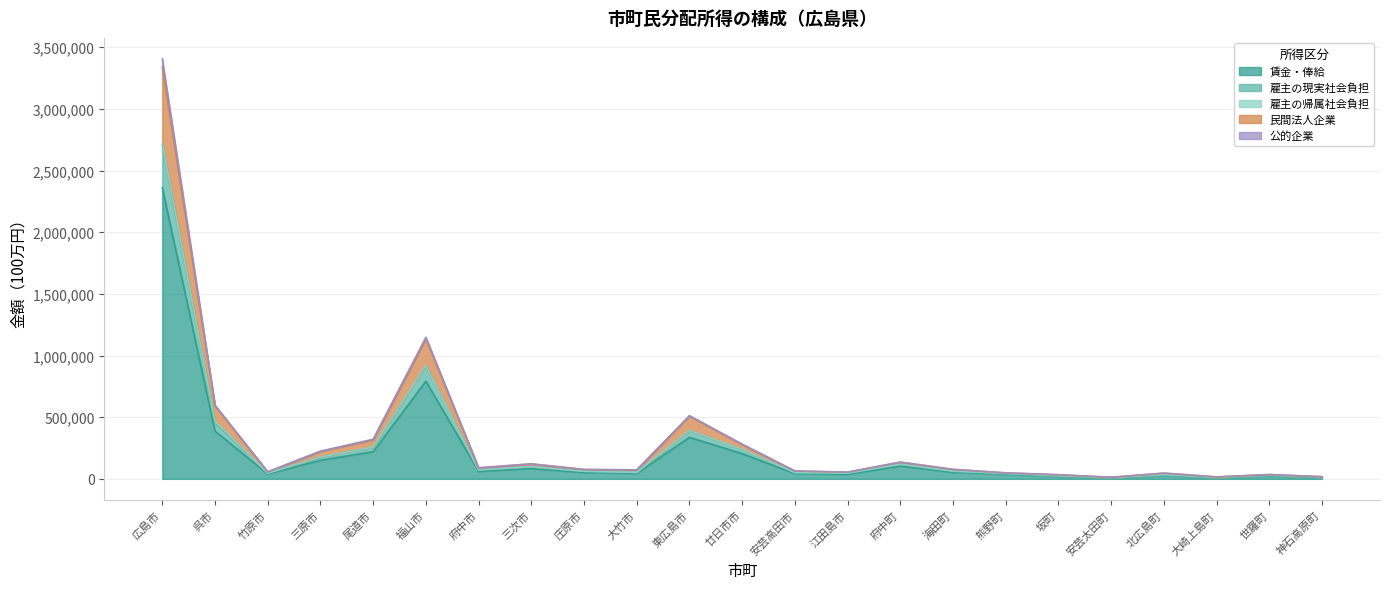

True or false: 雇主の現実社会負担 and 公的企業 cross at least once.

False